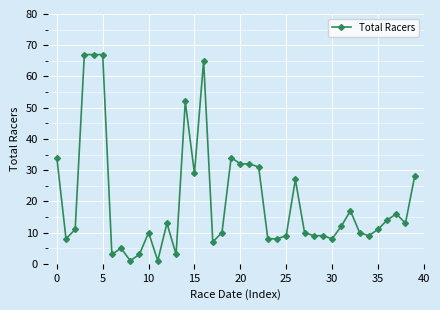

How many lines are shown in the chart?

1